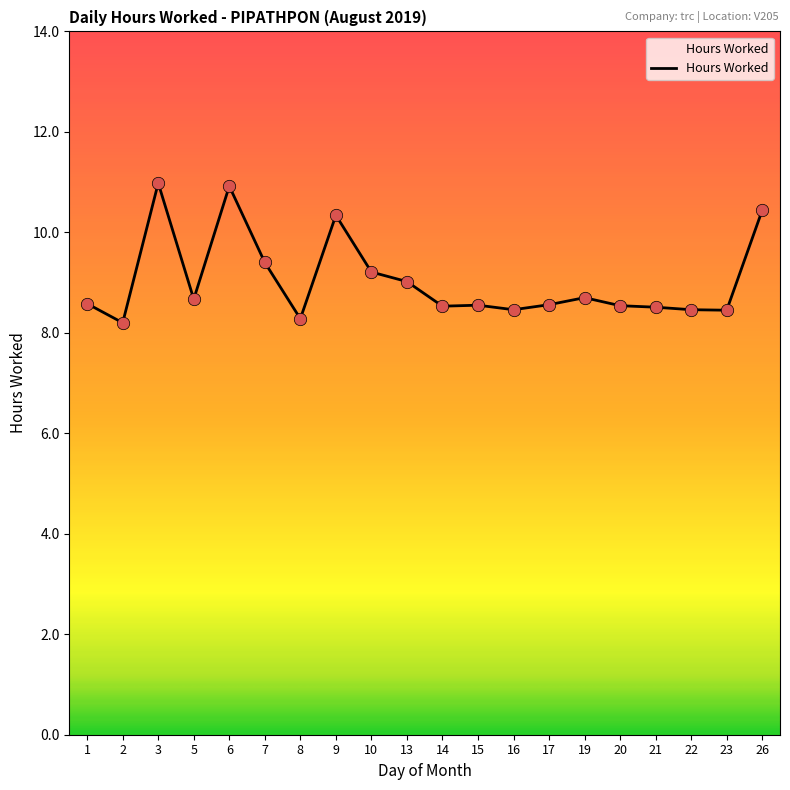

What is the ratio of the value at 13 to the value at 14?

1.1